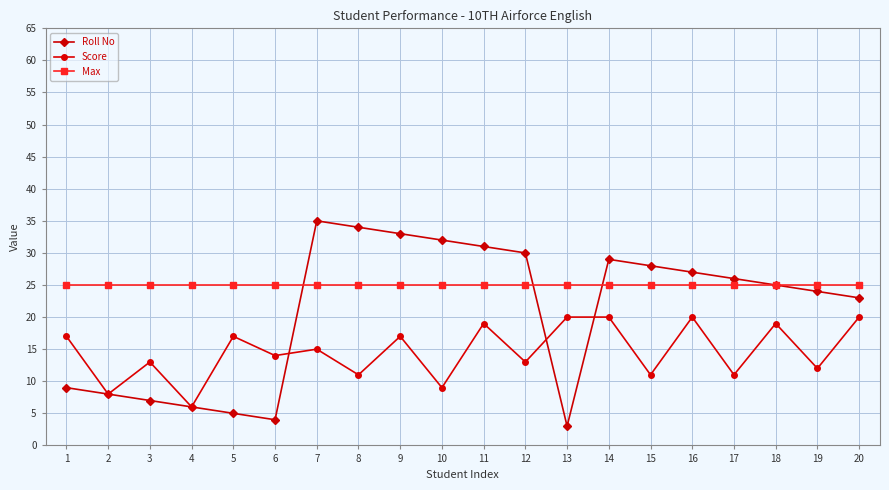

Reading left to right, what are all the values shown in this chart?

Roll No: 9	8	7	6	5	4	35	34	33	32	31	30	3	29	28	27	26	25	24	23
Score: 17	8	13	6	17	14	15	11	17	9	19	13	20	20	11	20	11	19	12	20
Max: 25	25	25	25	25	25	25	25	25	25	25	25	25	25	25	25	25	25	25	25